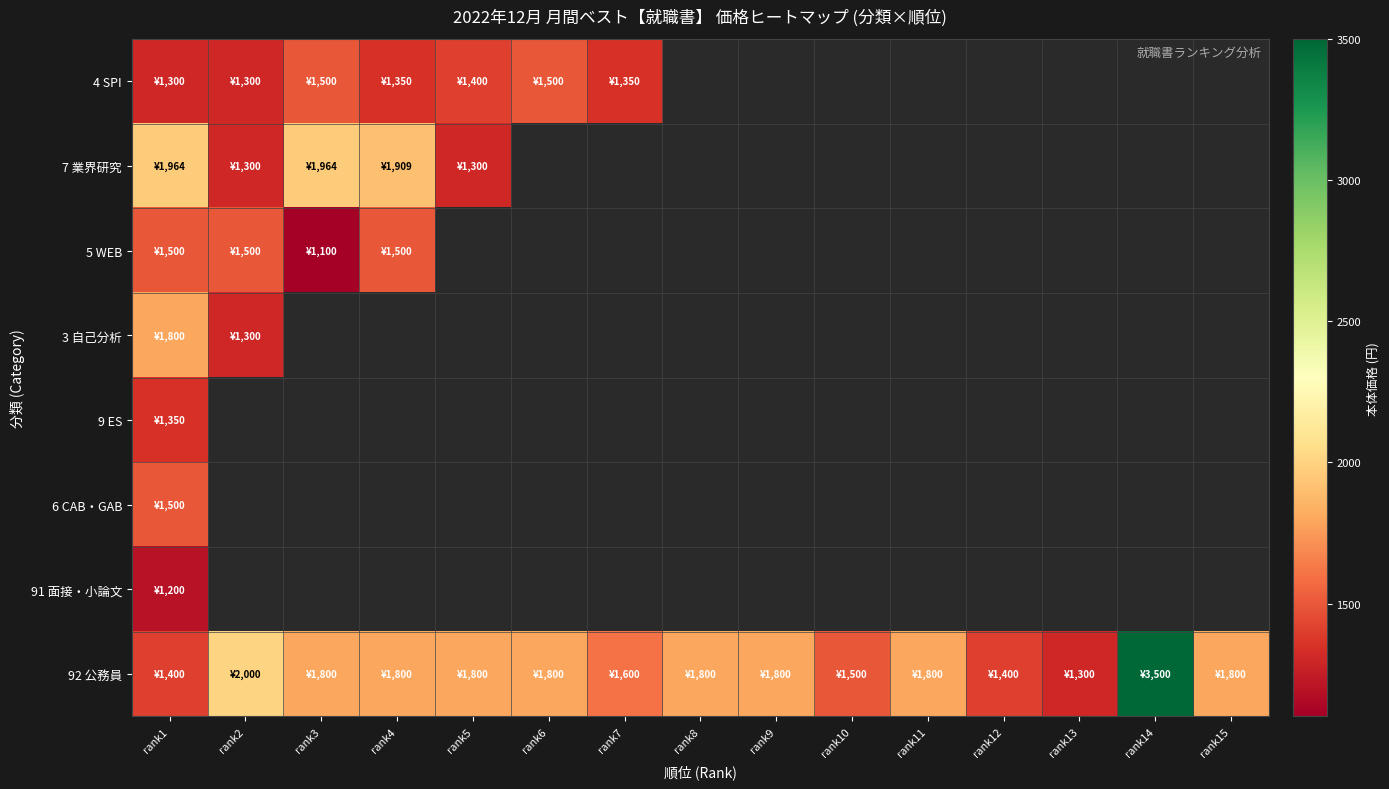

How many categories are shown in the chart?

15